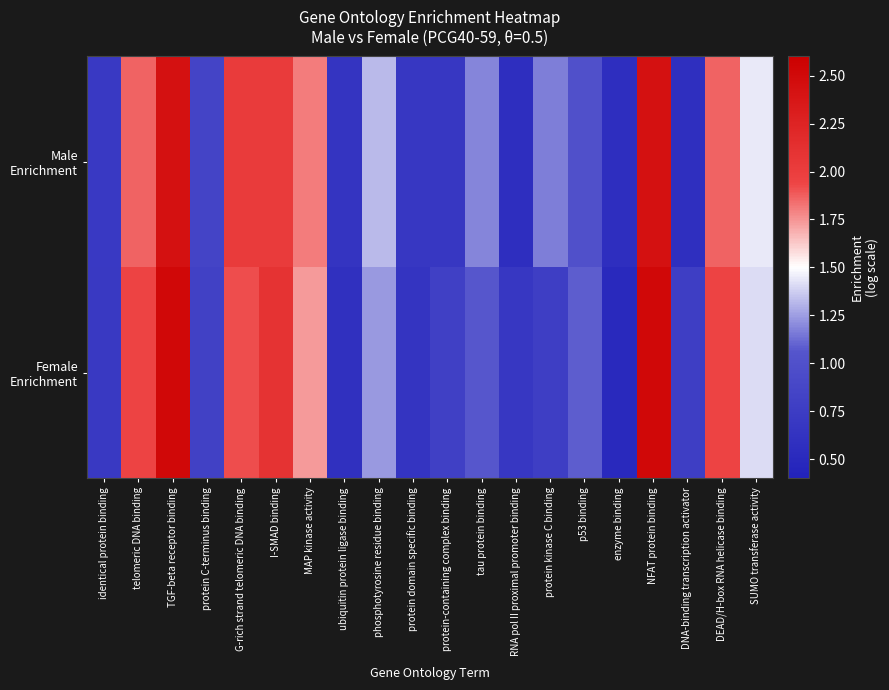

Which series has the widest spread of values?

Female Enrichment